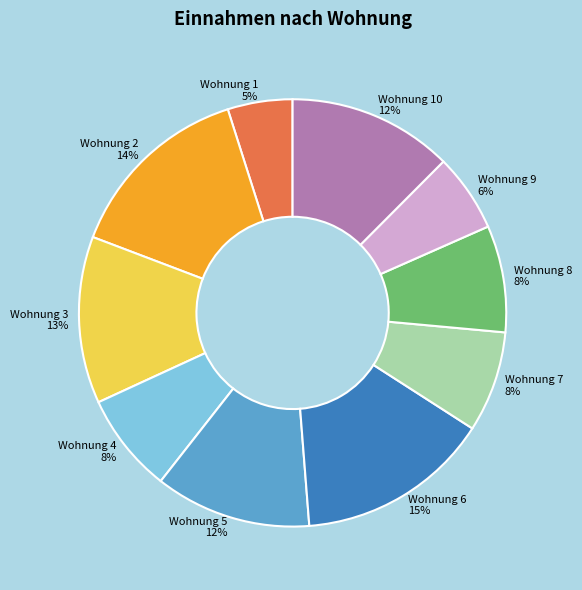

How many segments does this pie chart have?

10